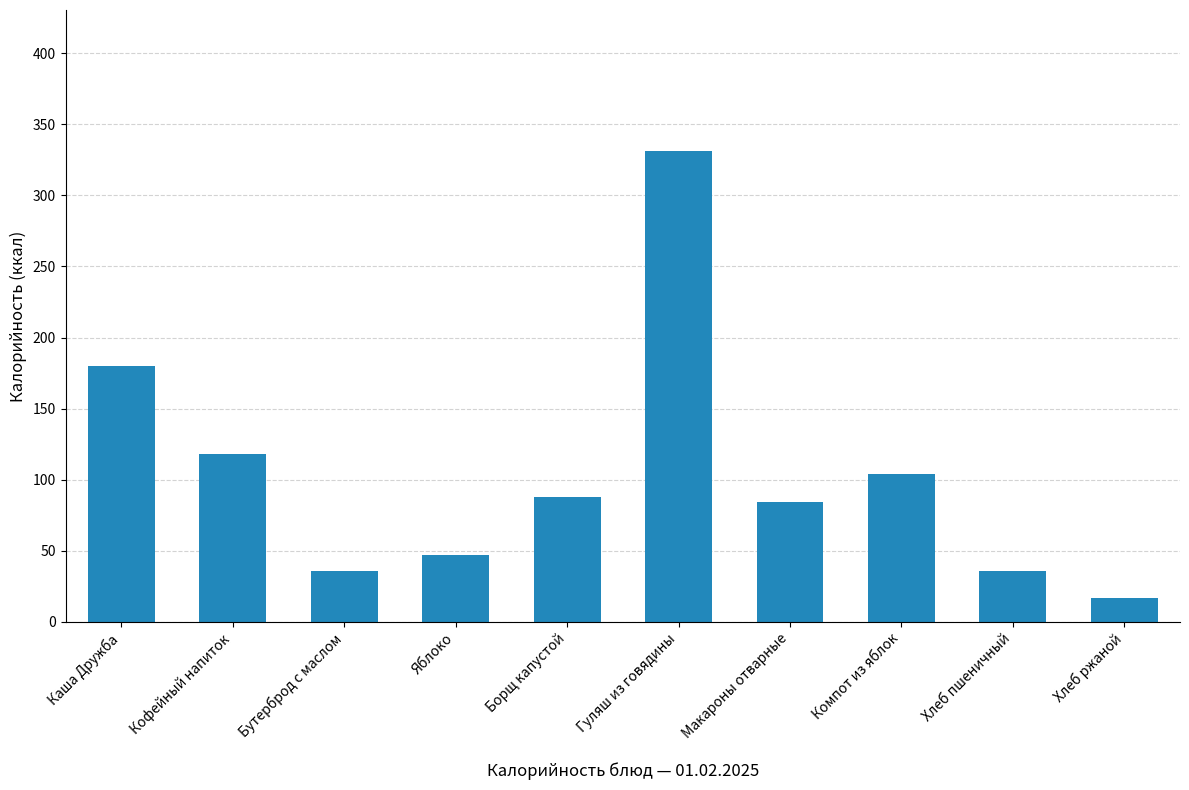

Reading left to right, what are all the values shown in this chart?

180	118	36	47	88	331	84	104	36	17